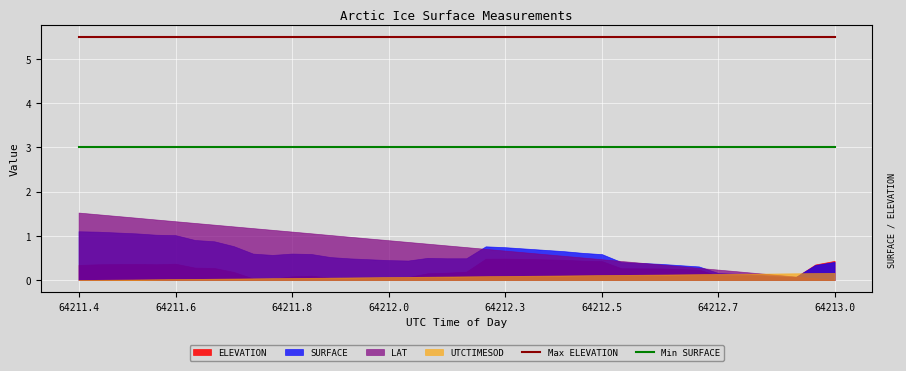

The Max ELEVATION series shows 5.5 at 64211.8. True or false?

True